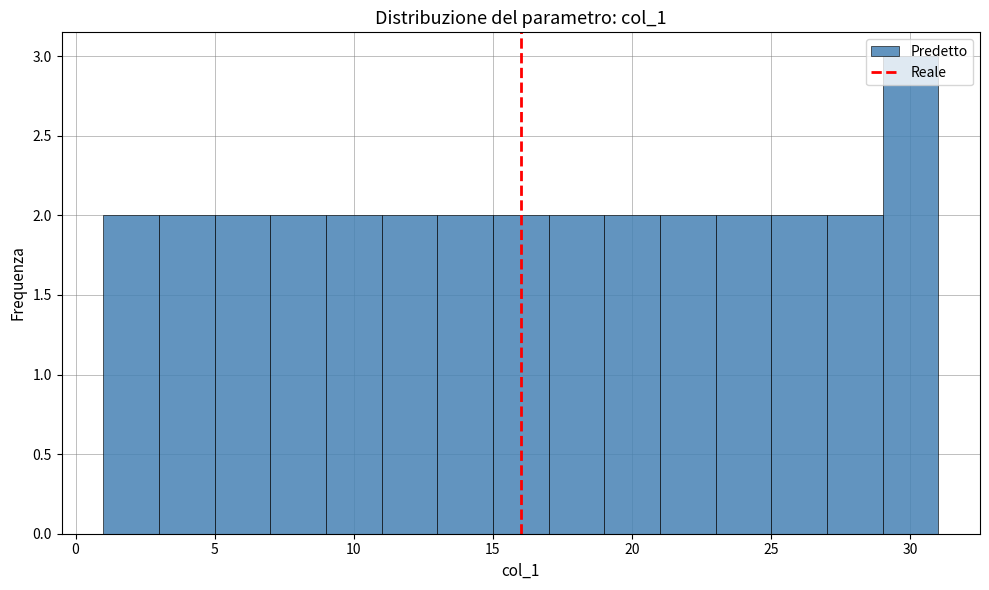

How tall is the bar that spans 9 to 11 on the x-axis? The values are not printed on the chart, so give them approximately, as read against the axis.

2